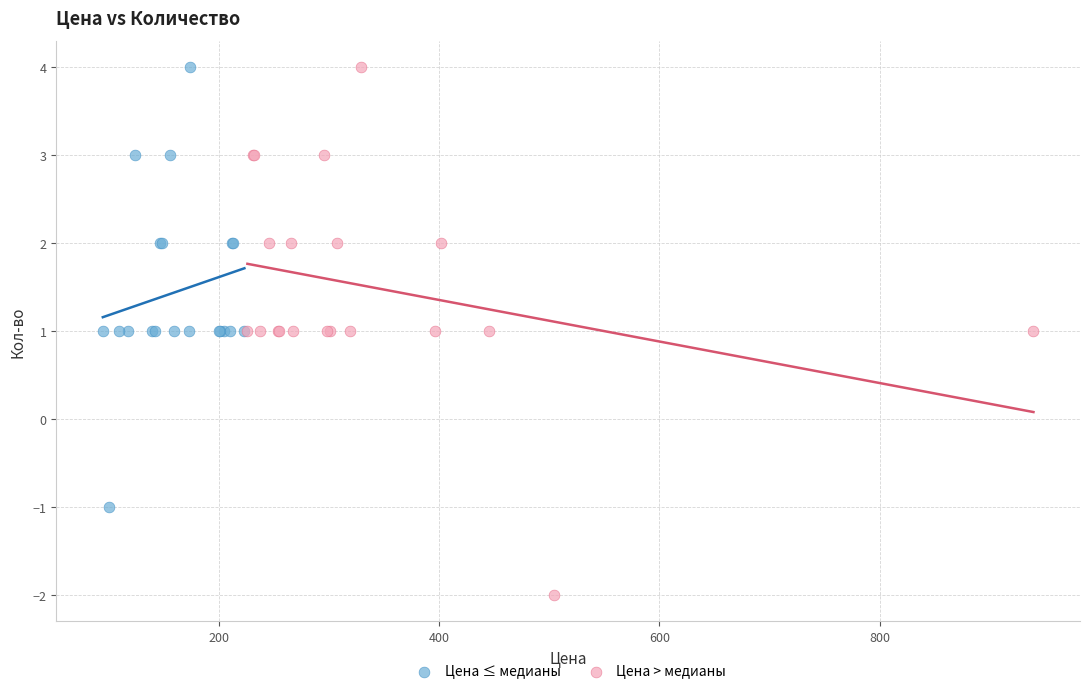

Which series has the largest Y range (max minus min)?

Цена > медианы